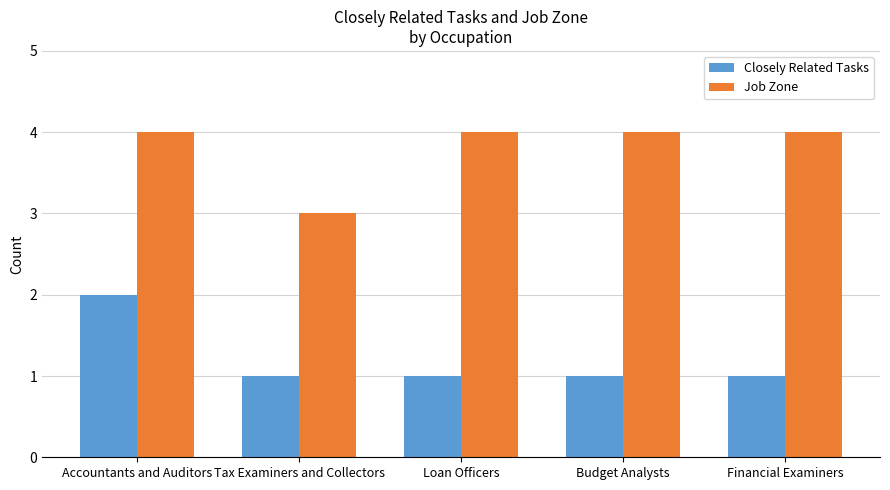

What is the sum of the Closely Related Tasks values at Loan Officers and Budget Analysts?

2